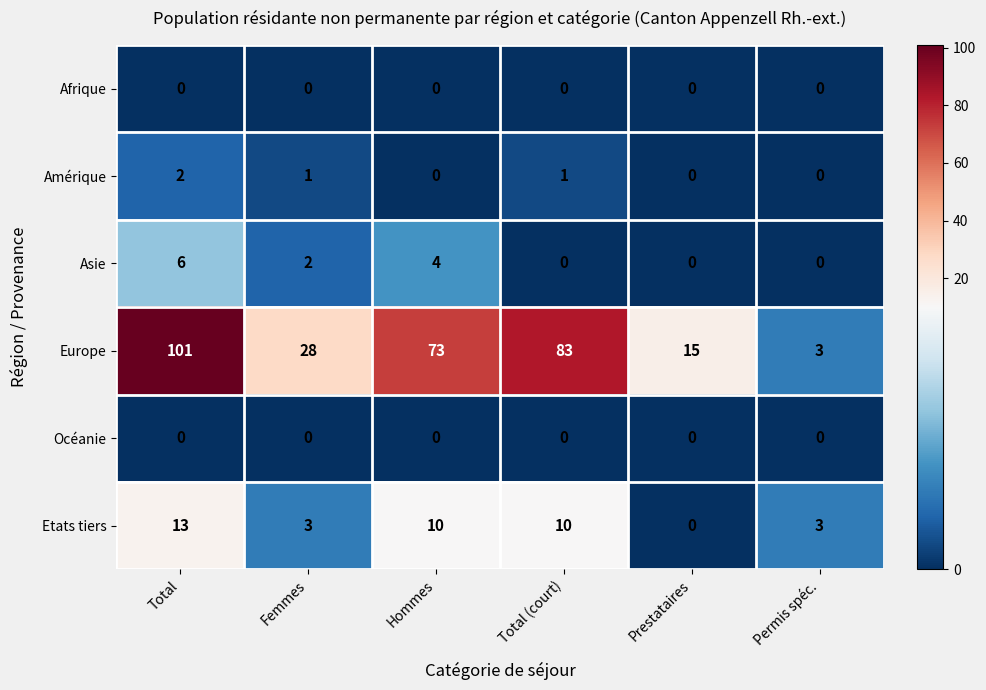

What is the maximum value for Asie?

6